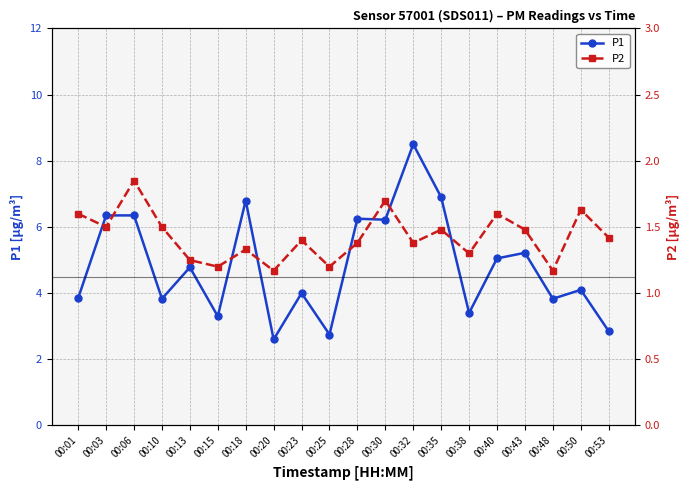

True or false: P1 has more than 0 points higher than both neighbors.

True